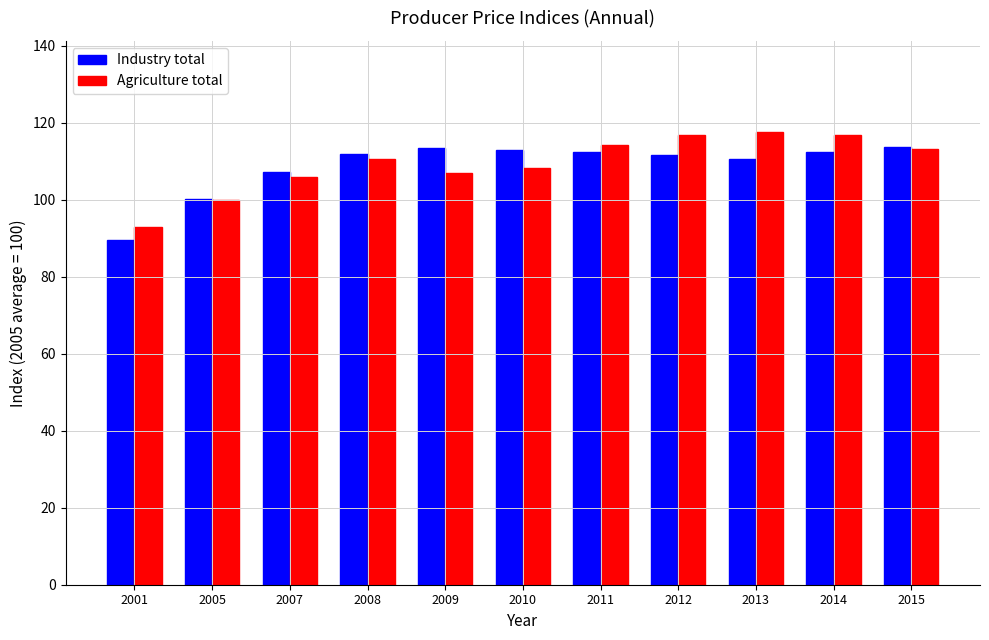

How many values in the Agriculture total series exceed 110?

6